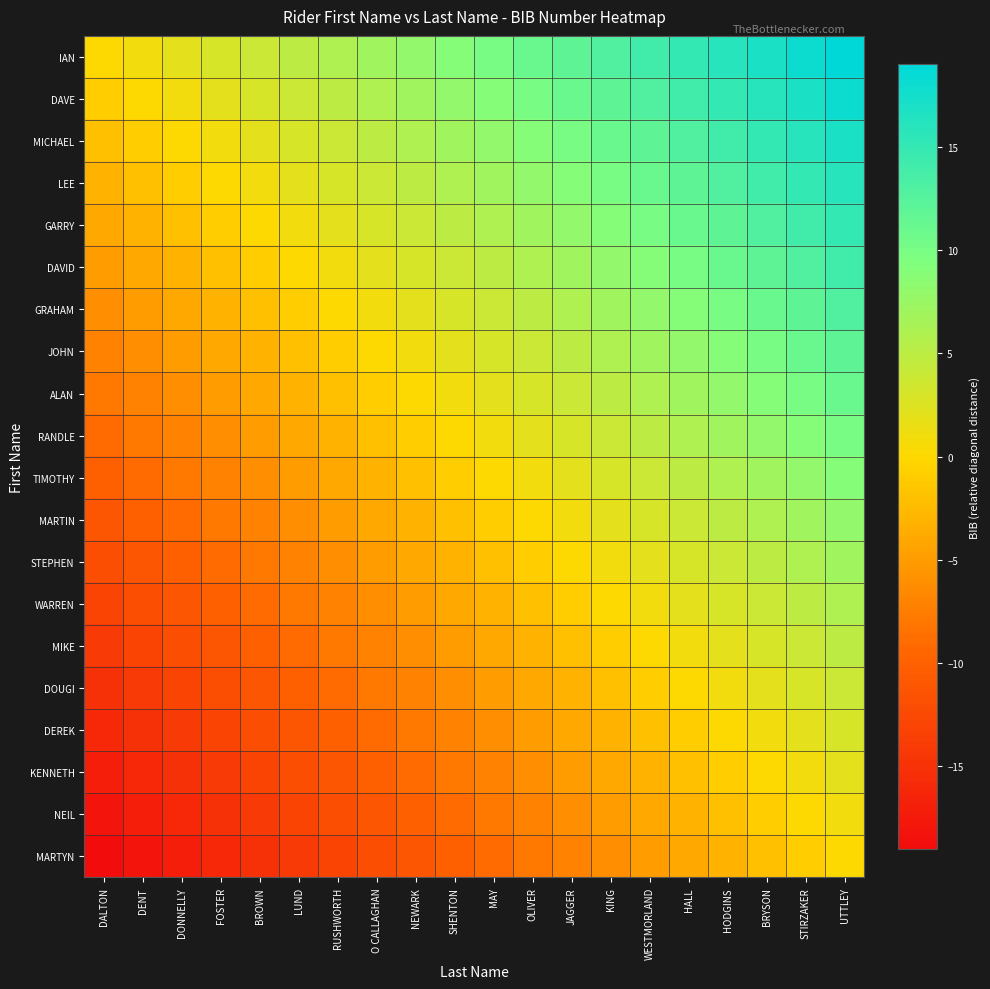

Reading right to left, transcribe all the data shown in this chart.

IAN: UTTLEY=19	STIRZAKER=18	BRYSON=17	HODGINS=16	HALL=15	WESTMORLAND=14	KING=13	JAGGER=12	OLIVER=11	MAY=10	SHENTON=9	NEWARK=8	O CALLAGHAN=7	RUSHWORTH=6	LUND=5	BROWN=4	FOSTER=3	DONNELLY=2	DENT=1	DALTON=0
DAVE: UTTLEY=18	STIRZAKER=17	BRYSON=16	HODGINS=15	HALL=14	WESTMORLAND=13	KING=12	JAGGER=11	OLIVER=10	MAY=9	SHENTON=8	NEWARK=7	O CALLAGHAN=6	RUSHWORTH=5	LUND=4	BROWN=3	FOSTER=2	DONNELLY=1	DENT=0	DALTON=-1
MICHAEL: UTTLEY=17	STIRZAKER=16	BRYSON=15	HODGINS=14	HALL=13	WESTMORLAND=12	KING=11	JAGGER=10	OLIVER=9	MAY=8	SHENTON=7	NEWARK=6	O CALLAGHAN=5	RUSHWORTH=4	LUND=3	BROWN=2	FOSTER=1	DONNELLY=0	DENT=-1	DALTON=-2
LEE: UTTLEY=16	STIRZAKER=15	BRYSON=14	HODGINS=13	HALL=12	WESTMORLAND=11	KING=10	JAGGER=9	OLIVER=8	MAY=7	SHENTON=6	NEWARK=5	O CALLAGHAN=4	RUSHWORTH=3	LUND=2	BROWN=1	FOSTER=0	DONNELLY=-1	DENT=-2	DALTON=-3
GARRY: UTTLEY=15	STIRZAKER=14	BRYSON=13	HODGINS=12	HALL=11	WESTMORLAND=10	KING=9	JAGGER=8	OLIVER=7	MAY=6	SHENTON=5	NEWARK=4	O CALLAGHAN=3	RUSHWORTH=2	LUND=1	BROWN=0	FOSTER=-1	DONNELLY=-2	DENT=-3	DALTON=-4
DAVID: UTTLEY=14	STIRZAKER=13	BRYSON=12	HODGINS=11	HALL=10	WESTMORLAND=9	KING=8	JAGGER=7	OLIVER=6	MAY=5	SHENTON=4	NEWARK=3	O CALLAGHAN=2	RUSHWORTH=1	LUND=0	BROWN=-1	FOSTER=-2	DONNELLY=-3	DENT=-4	DALTON=-5
GRAHAM: UTTLEY=13	STIRZAKER=12	BRYSON=11	HODGINS=10	HALL=9	WESTMORLAND=8	KING=7	JAGGER=6	OLIVER=5	MAY=4	SHENTON=3	NEWARK=2	O CALLAGHAN=1	RUSHWORTH=0	LUND=-1	BROWN=-2	FOSTER=-3	DONNELLY=-4	DENT=-5	DALTON=-6
JOHN: UTTLEY=12	STIRZAKER=11	BRYSON=10	HODGINS=9	HALL=8	WESTMORLAND=7	KING=6	JAGGER=5	OLIVER=4	MAY=3	SHENTON=2	NEWARK=1	O CALLAGHAN=0	RUSHWORTH=-1	LUND=-2	BROWN=-3	FOSTER=-4	DONNELLY=-5	DENT=-6	DALTON=-7
ALAN: UTTLEY=11	STIRZAKER=10	BRYSON=9	HODGINS=8	HALL=7	WESTMORLAND=6	KING=5	JAGGER=4	OLIVER=3	MAY=2	SHENTON=1	NEWARK=0	O CALLAGHAN=-1	RUSHWORTH=-2	LUND=-3	BROWN=-4	FOSTER=-5	DONNELLY=-6	DENT=-7	DALTON=-8
RANDLE: UTTLEY=10	STIRZAKER=9	BRYSON=8	HODGINS=7	HALL=6	WESTMORLAND=5	KING=4	JAGGER=3	OLIVER=2	MAY=1	SHENTON=0	NEWARK=-1	O CALLAGHAN=-2	RUSHWORTH=-3	LUND=-4	BROWN=-5	FOSTER=-6	DONNELLY=-7	DENT=-8	DALTON=-9
TIMOTHY: UTTLEY=9	STIRZAKER=8	BRYSON=7	HODGINS=6	HALL=5	WESTMORLAND=4	KING=3	JAGGER=2	OLIVER=1	MAY=0	SHENTON=-1	NEWARK=-2	O CALLAGHAN=-3	RUSHWORTH=-4	LUND=-5	BROWN=-6	FOSTER=-7	DONNELLY=-8	DENT=-9	DALTON=-10
MARTIN: UTTLEY=8	STIRZAKER=7	BRYSON=6	HODGINS=5	HALL=4	WESTMORLAND=3	KING=2	JAGGER=1	OLIVER=0	MAY=-1	SHENTON=-2	NEWARK=-3	O CALLAGHAN=-4	RUSHWORTH=-5	LUND=-6	BROWN=-7	FOSTER=-8	DONNELLY=-9	DENT=-10	DALTON=-11
STEPHEN: UTTLEY=7	STIRZAKER=6	BRYSON=5	HODGINS=4	HALL=3	WESTMORLAND=2	KING=1	JAGGER=0	OLIVER=-1	MAY=-2	SHENTON=-3	NEWARK=-4	O CALLAGHAN=-5	RUSHWORTH=-6	LUND=-7	BROWN=-8	FOSTER=-9	DONNELLY=-10	DENT=-11	DALTON=-12
WARREN: UTTLEY=6	STIRZAKER=5	BRYSON=4	HODGINS=3	HALL=2	WESTMORLAND=1	KING=0	JAGGER=-1	OLIVER=-2	MAY=-3	SHENTON=-4	NEWARK=-5	O CALLAGHAN=-6	RUSHWORTH=-7	LUND=-8	BROWN=-9	FOSTER=-10	DONNELLY=-11	DENT=-12	DALTON=-13
MIKE: UTTLEY=5	STIRZAKER=4	BRYSON=3	HODGINS=2	HALL=1	WESTMORLAND=0	KING=-1	JAGGER=-2	OLIVER=-3	MAY=-4	SHENTON=-5	NEWARK=-6	O CALLAGHAN=-7	RUSHWORTH=-8	LUND=-9	BROWN=-10	FOSTER=-11	DONNELLY=-12	DENT=-13	DALTON=-14
DOUGI: UTTLEY=4	STIRZAKER=3	BRYSON=2	HODGINS=1	HALL=0	WESTMORLAND=-1	KING=-2	JAGGER=-3	OLIVER=-4	MAY=-5	SHENTON=-6	NEWARK=-7	O CALLAGHAN=-8	RUSHWORTH=-9	LUND=-10	BROWN=-11	FOSTER=-12	DONNELLY=-13	DENT=-14	DALTON=-15
DEREK: UTTLEY=3	STIRZAKER=2	BRYSON=1	HODGINS=0	HALL=-1	WESTMORLAND=-2	KING=-3	JAGGER=-4	OLIVER=-5	MAY=-6	SHENTON=-7	NEWARK=-8	O CALLAGHAN=-9	RUSHWORTH=-10	LUND=-11	BROWN=-12	FOSTER=-13	DONNELLY=-14	DENT=-15	DALTON=-16
KENNETH: UTTLEY=2	STIRZAKER=1	BRYSON=0	HODGINS=-1	HALL=-2	WESTMORLAND=-3	KING=-4	JAGGER=-5	OLIVER=-6	MAY=-7	SHENTON=-8	NEWARK=-9	O CALLAGHAN=-10	RUSHWORTH=-11	LUND=-12	BROWN=-13	FOSTER=-14	DONNELLY=-15	DENT=-16	DALTON=-17
NEIL: UTTLEY=1	STIRZAKER=0	BRYSON=-1	HODGINS=-2	HALL=-3	WESTMORLAND=-4	KING=-5	JAGGER=-6	OLIVER=-7	MAY=-8	SHENTON=-9	NEWARK=-10	O CALLAGHAN=-11	RUSHWORTH=-12	LUND=-13	BROWN=-14	FOSTER=-15	DONNELLY=-16	DENT=-17	DALTON=-18
MARTYN: UTTLEY=0	STIRZAKER=-1	BRYSON=-2	HODGINS=-3	HALL=-4	WESTMORLAND=-5	KING=-6	JAGGER=-7	OLIVER=-8	MAY=-9	SHENTON=-10	NEWARK=-11	O CALLAGHAN=-12	RUSHWORTH=-13	LUND=-14	BROWN=-15	FOSTER=-16	DONNELLY=-17	DENT=-18	DALTON=-19